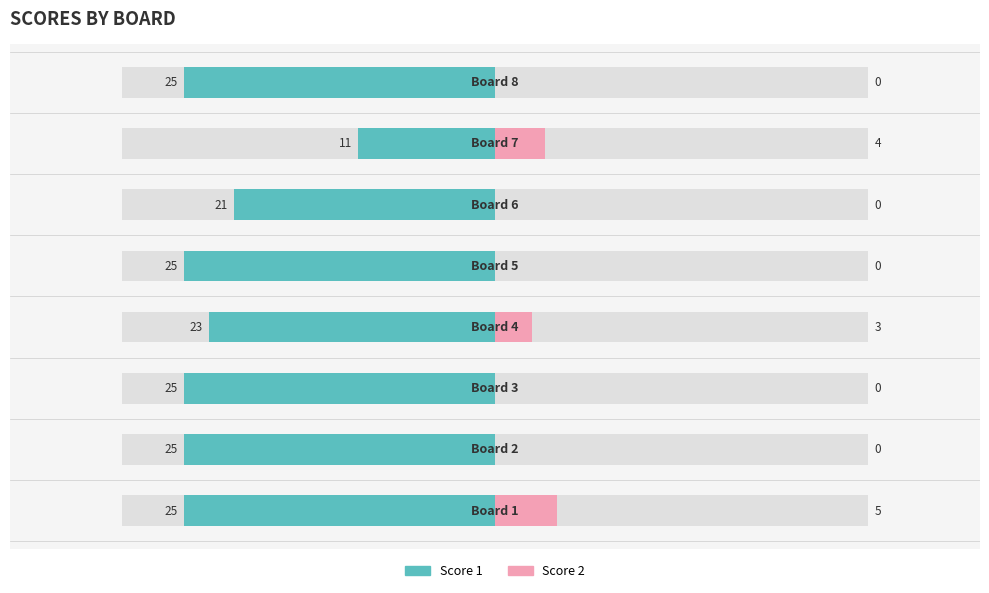

How many series are shown in this chart?

2